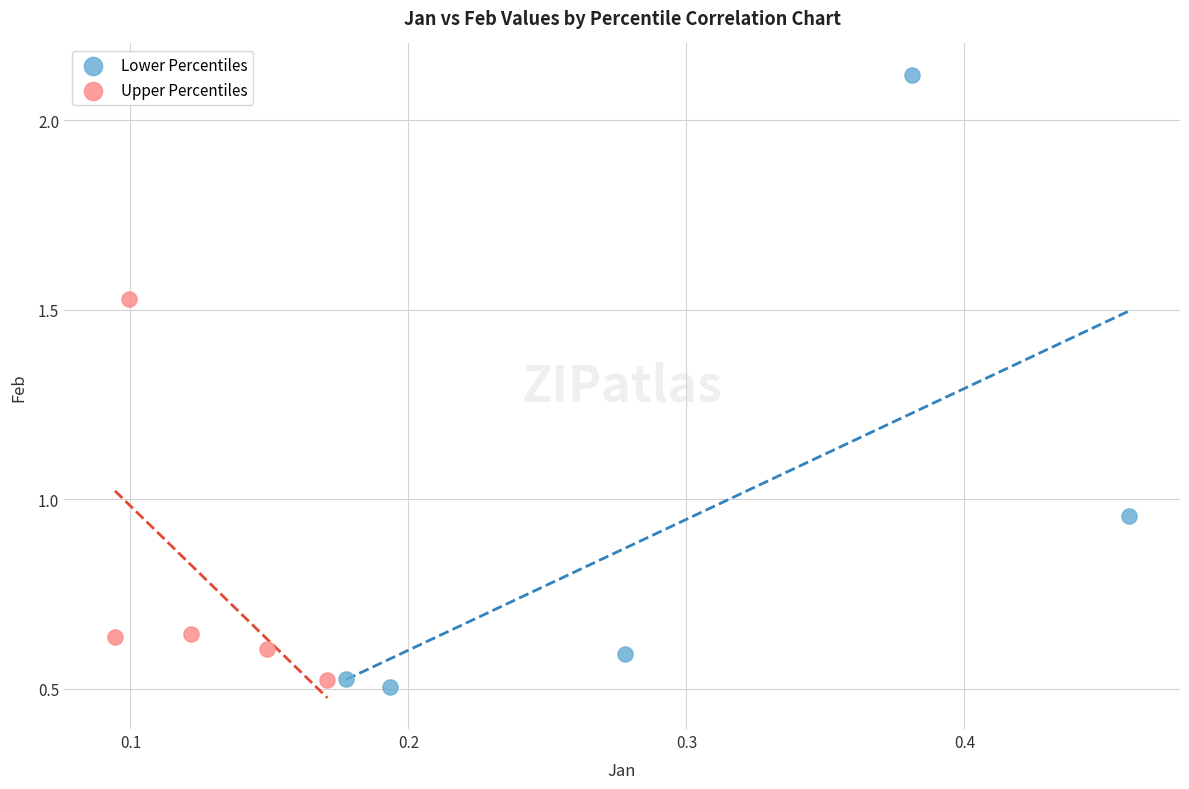

Which series has the largest Y range (max minus min)?

Lower Percentiles